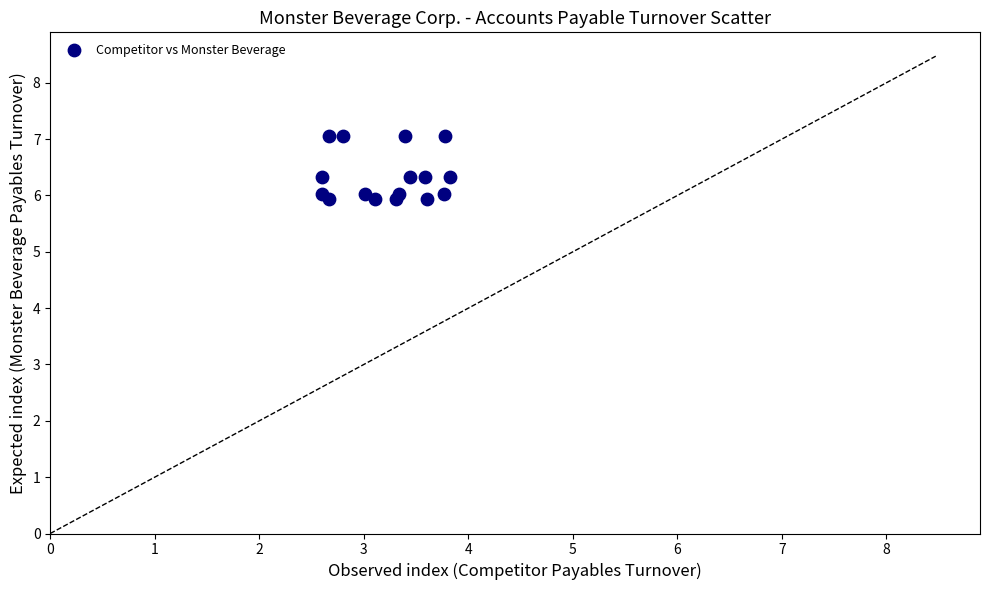

What is the range of Y values (max minus min)?

1.1